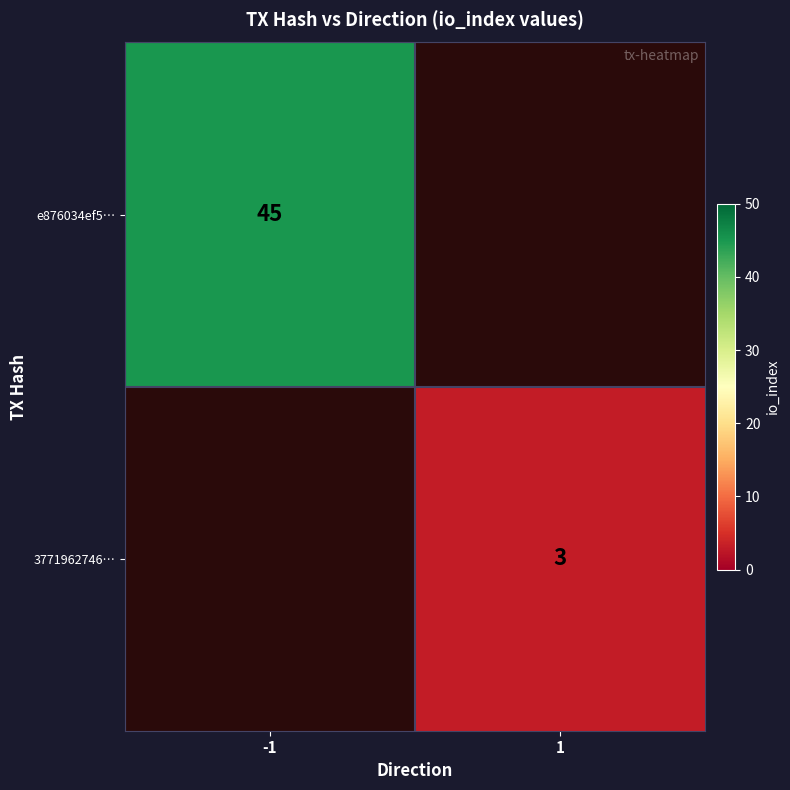

True or false: 3771962746… has a value of 5 at 1.

False